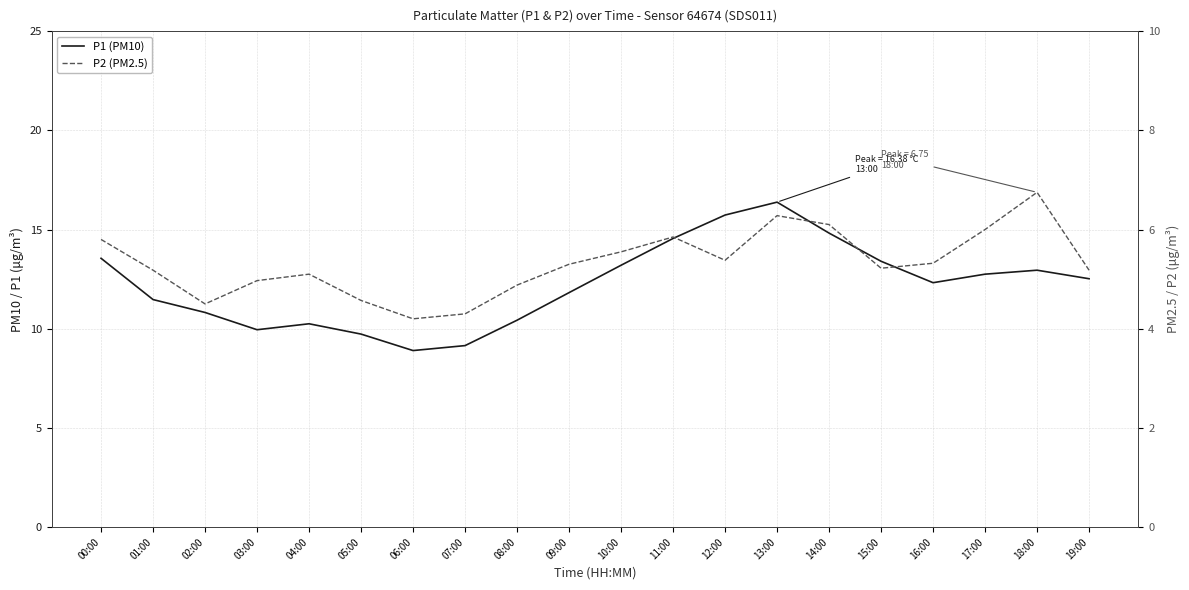

True or false: P1 (PM10) has more than 1 points higher than both neighbors.

True